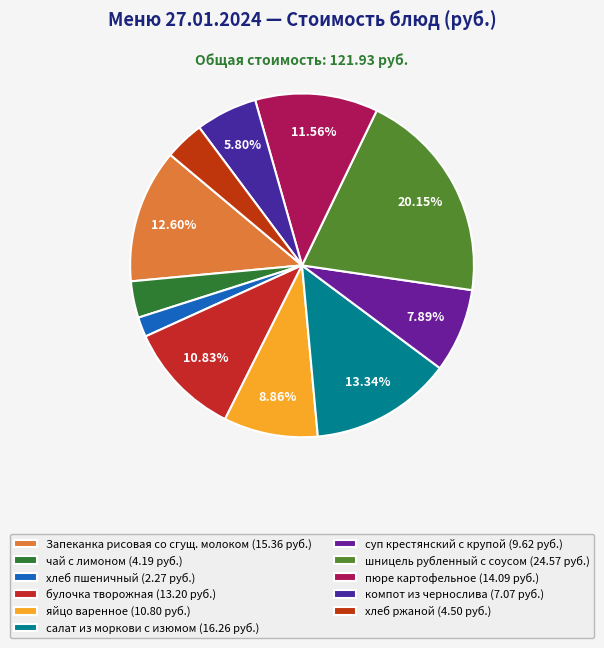

What percentage is the булочка творожная slice, to the nearest percent?

11%